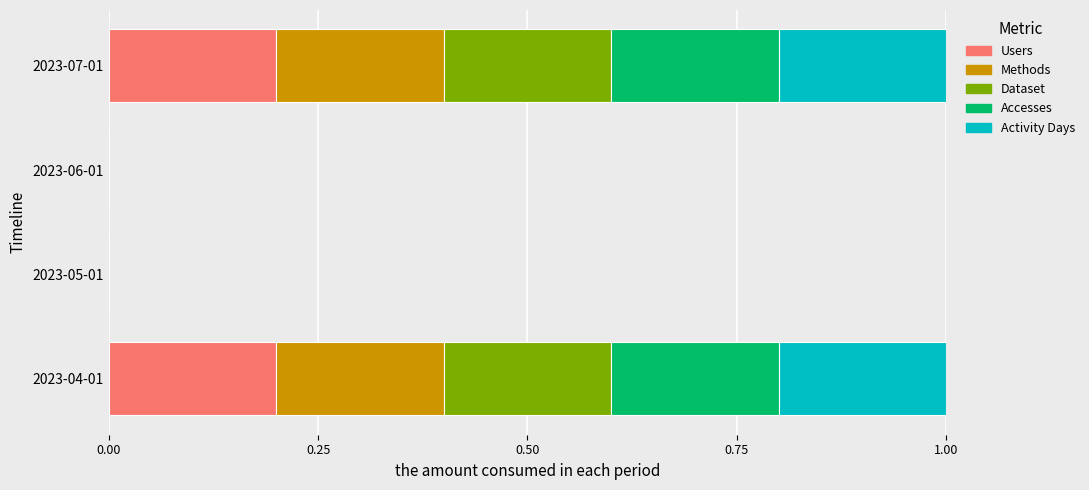

True or false: Users has a value of -0.1 at 2023-05-01.

False